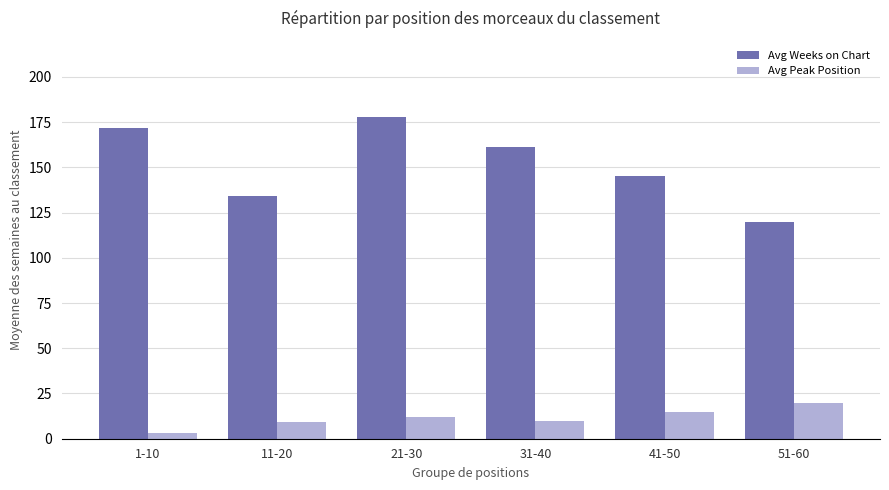

What is the spread (max minus min) of values at 1-10?

169